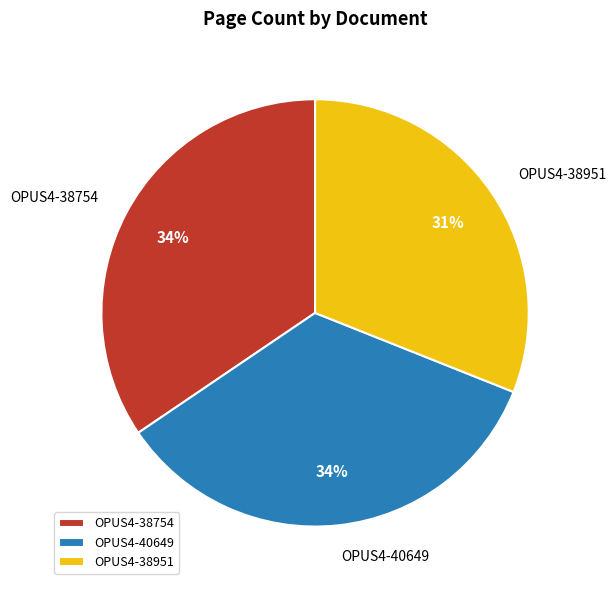

To the nearest percent, what is the difference between the OPUS4-38951 and OPUS4-38754 slice percentages?

3%